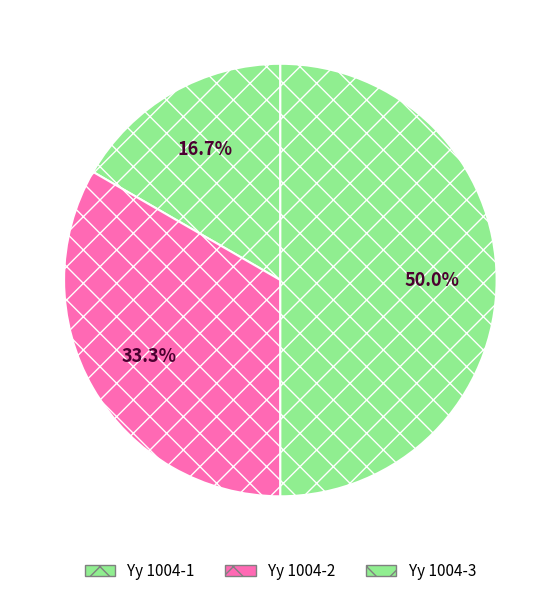

The Yy 1004-2 slice represents 33% of the pie. True or false?

True